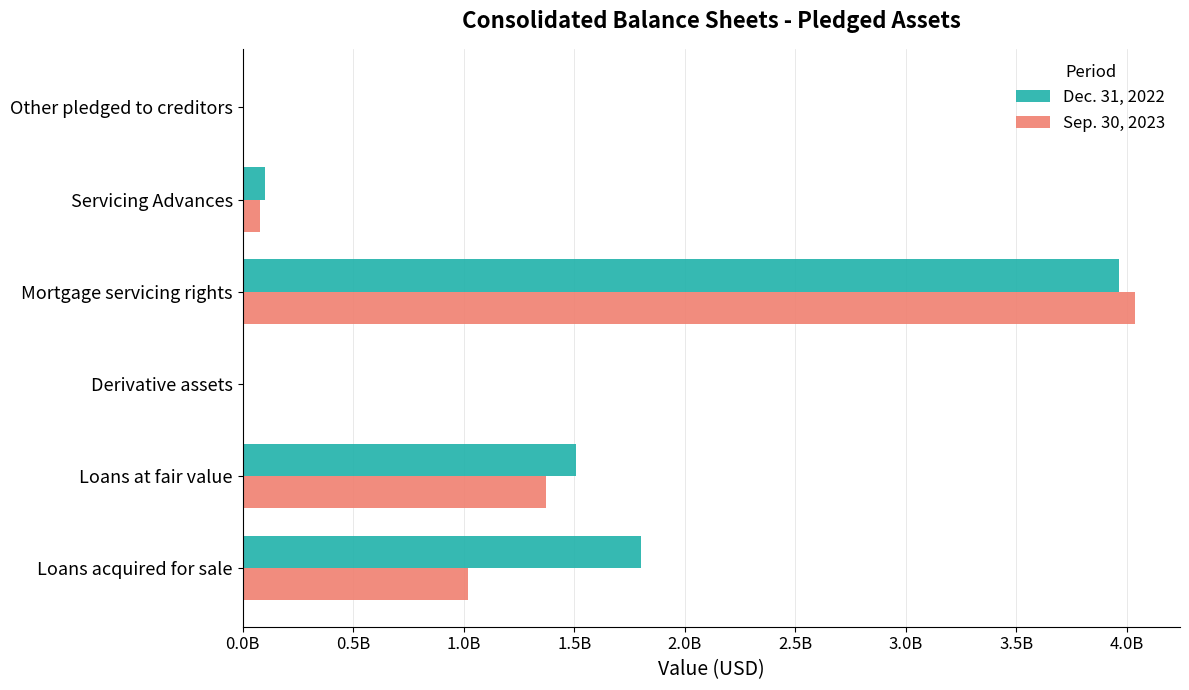

At which label does Dec. 31, 2022 reach its peak?

Mortgage servicing rights